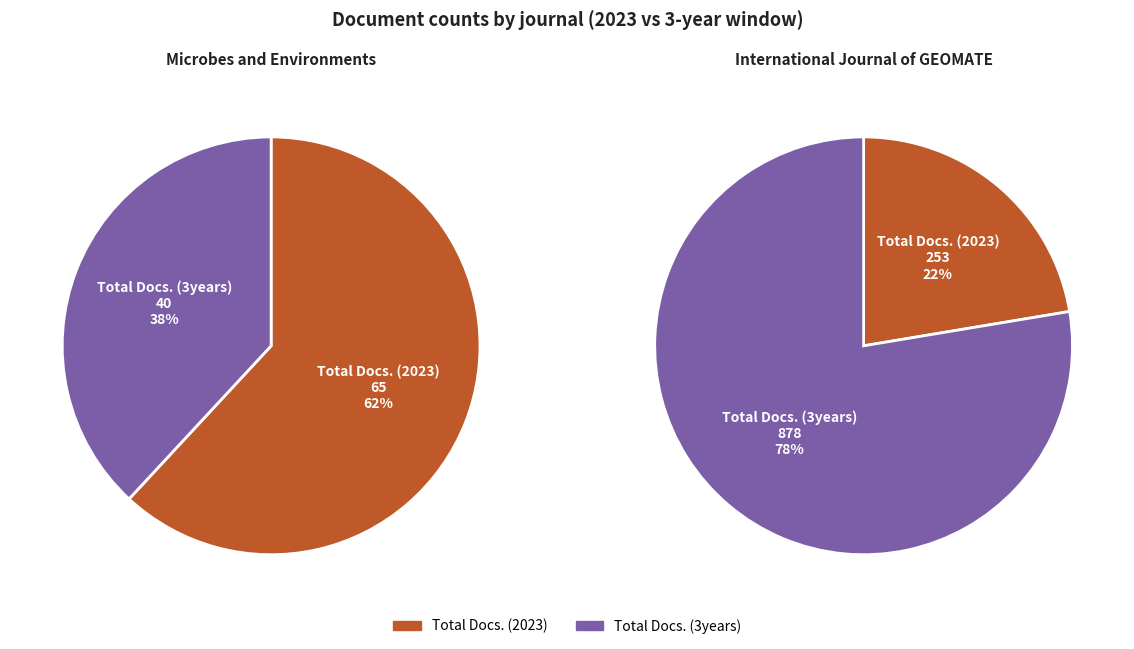

Do Total Docs. (2023) and Total Docs. (3years) together represent more than half of the pie?

Yes